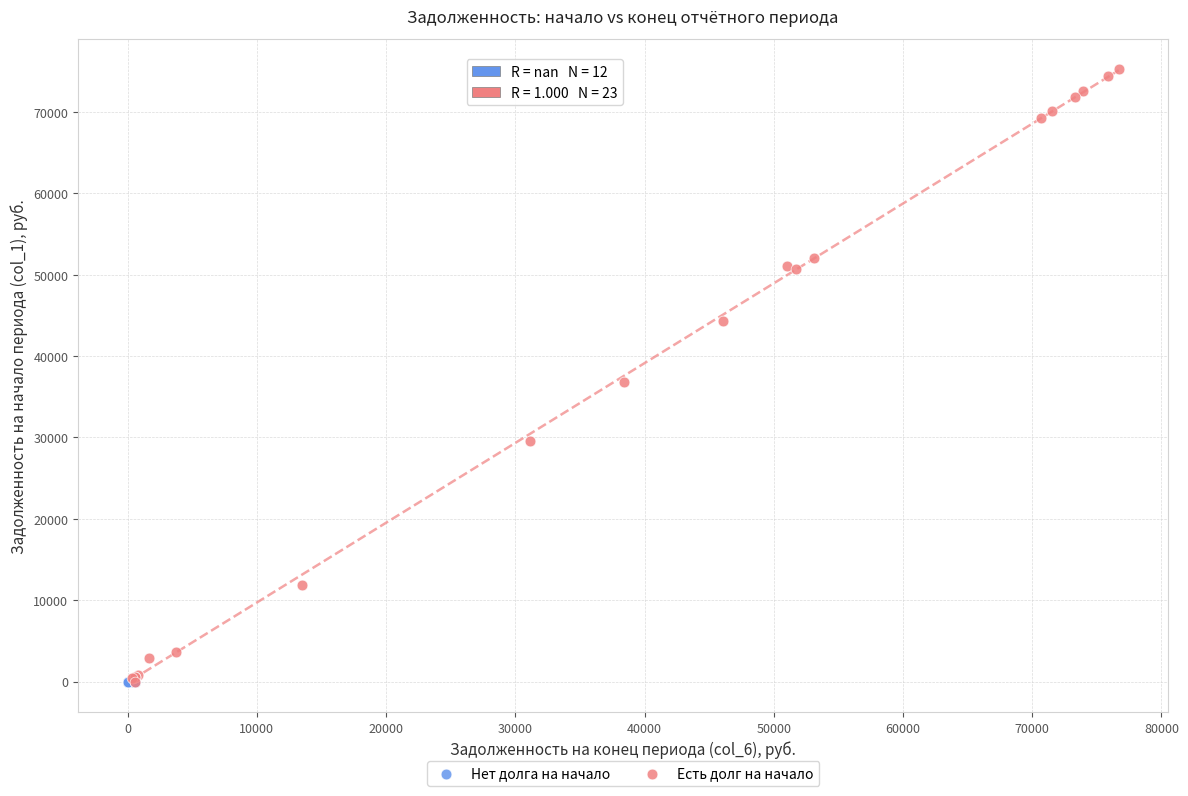

Which series contains the highest Y value?

Есть долг на начало